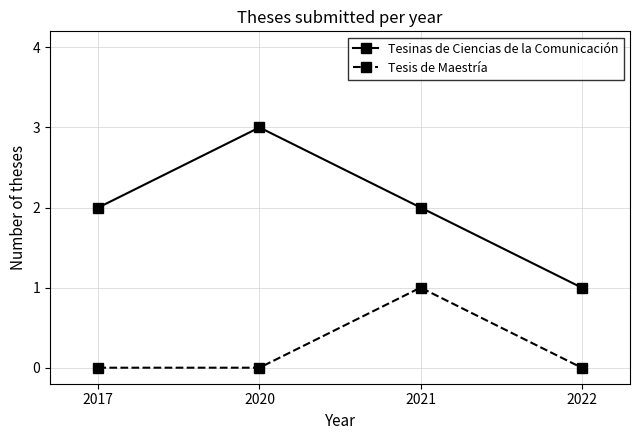

True or false: Tesinas de Ciencias de la Comunicación and Tesis de Maestría cross at least once.

False